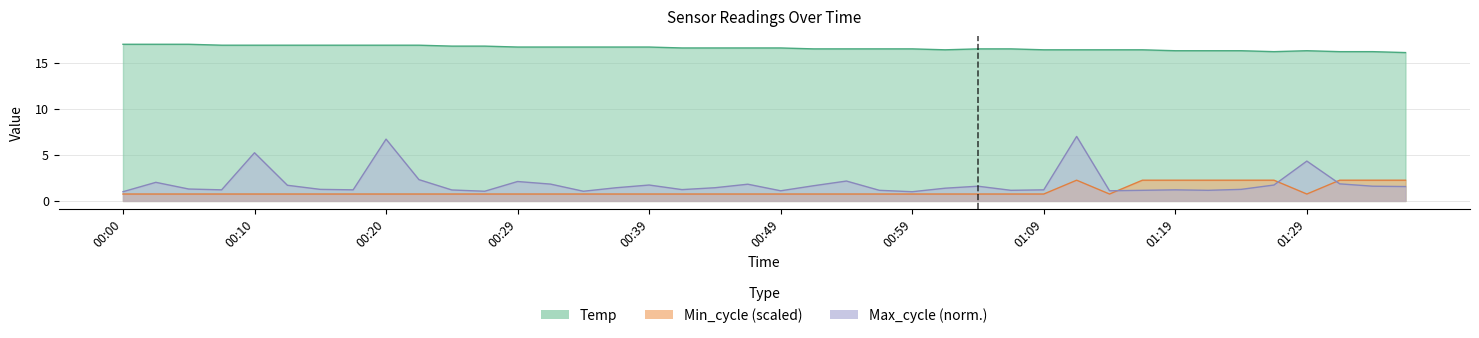

The Temp series shows 9.3 at 01:24. True or false?

False